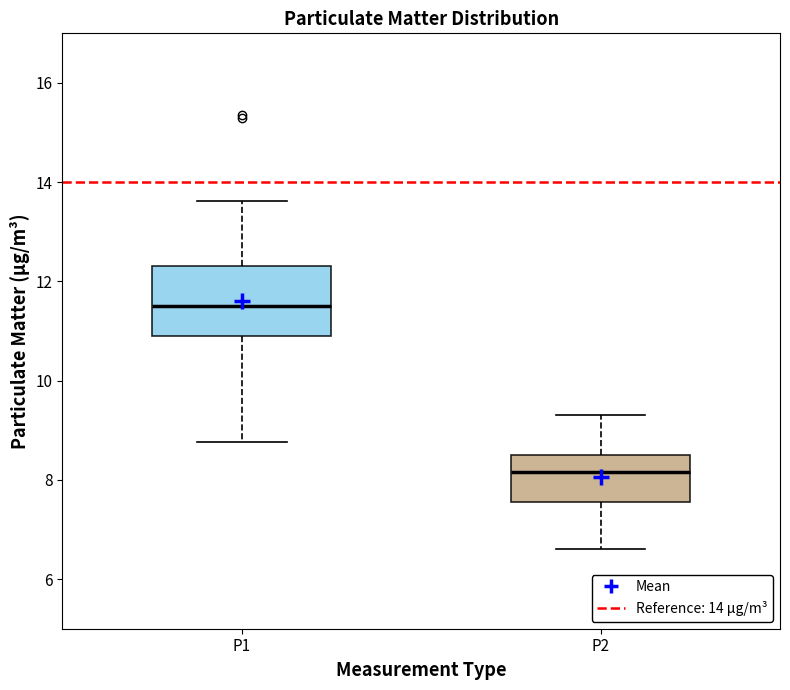

Reading left to right, read every box against the y-axis: the position of its median line, the range the box covers, and the ends of its whiskers. The values are not printed on the chart, so give them approximately, as read against the axis.

P1: median 11.6, box 10.8 to 12.4, whiskers 8.8 to 13.6
P2: median 8.2, box 7.6 to 8.6, whiskers 6.6 to 9.4